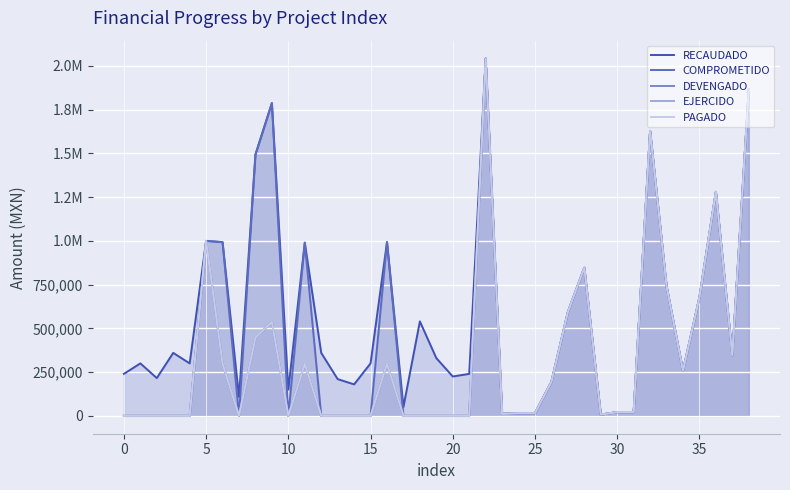

How many values in COMPROMETIDO are above zero?

23